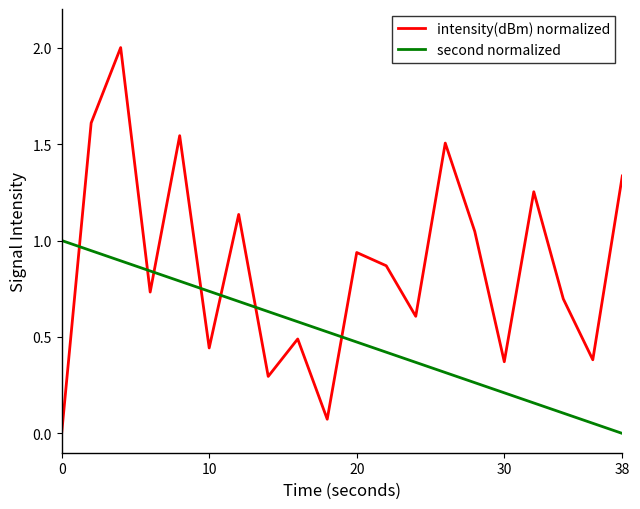

Which series has the largest total across all categories?

intensity(dBm) normalized